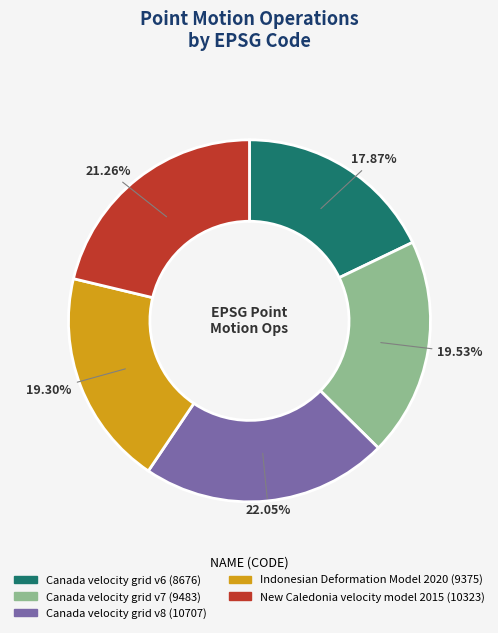

Count the number of slices in the pie.

5